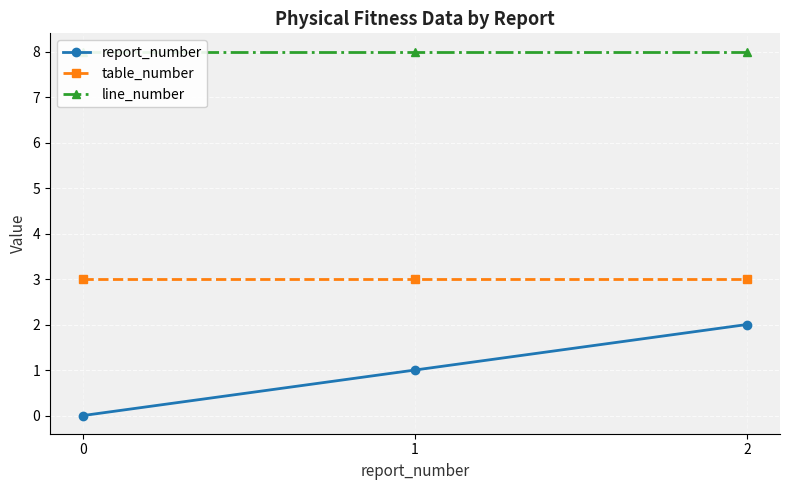

True or false: table_number has a value of 2 at 2.

False